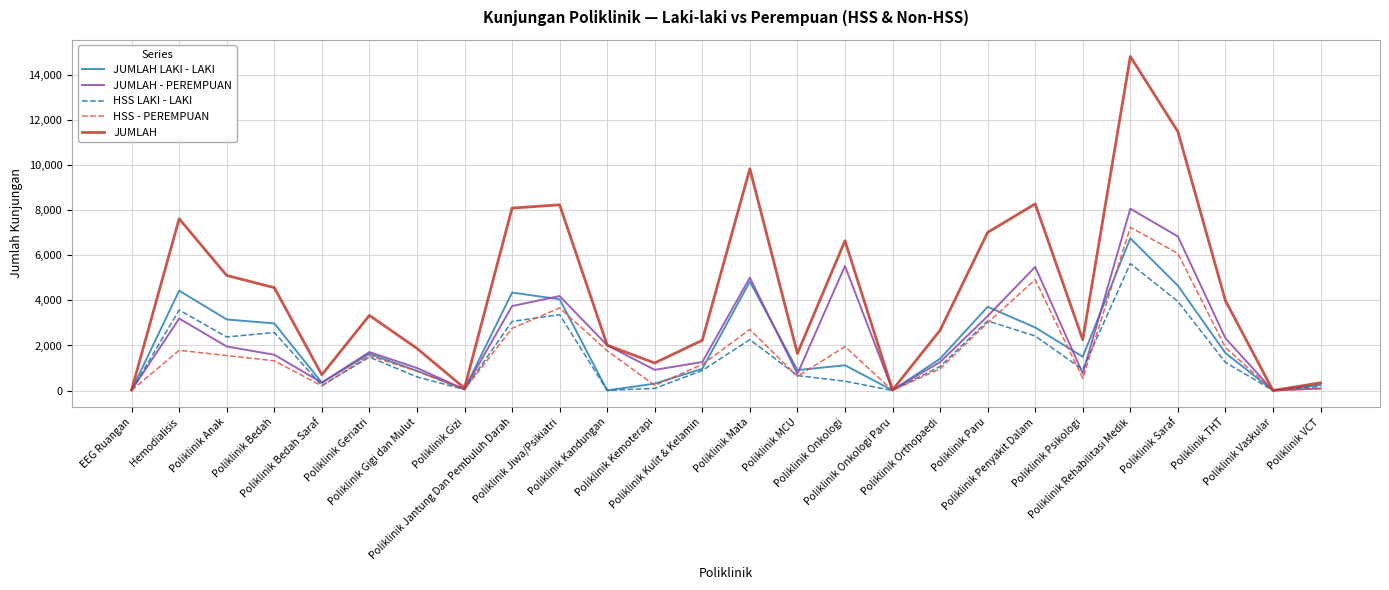

True or false: HSS - PEREMPUAN has a value of 8 at EEG Ruangan.

True